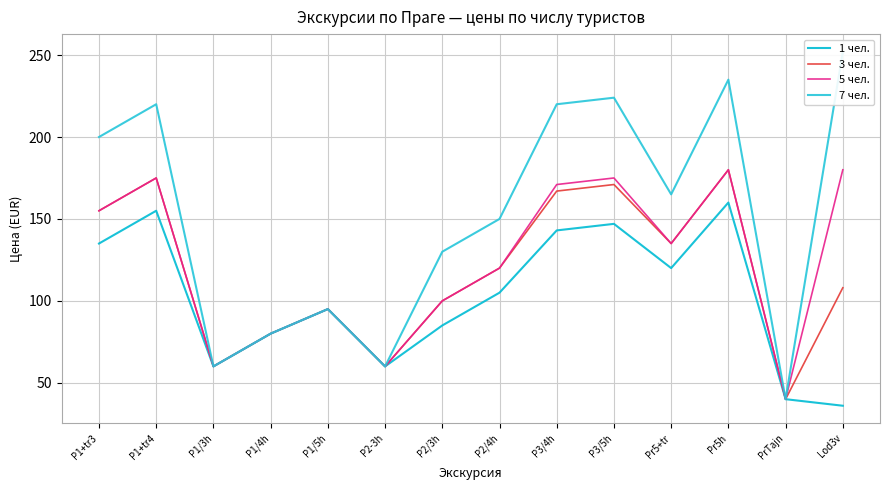

How many values in the 1 чел. series are below 105?

7